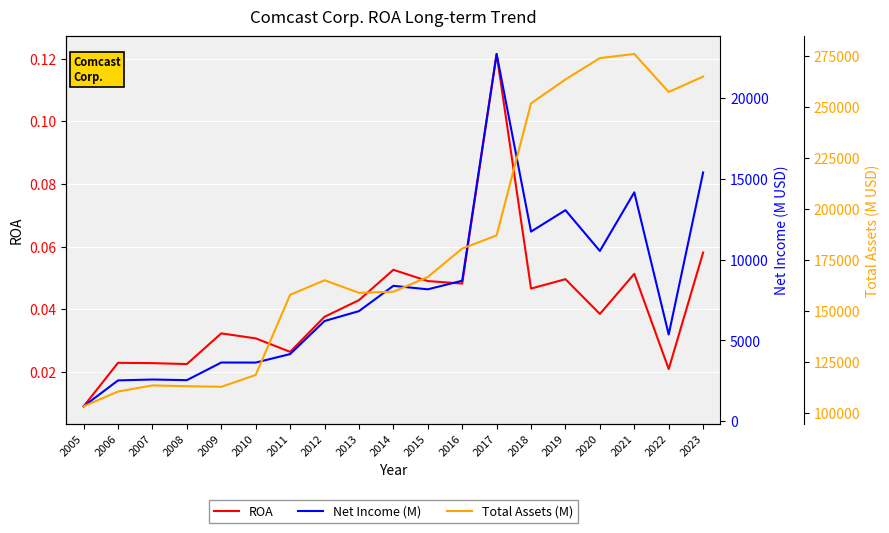

The value of Net Income (M) at 2015 is 8163.0. True or false?

True